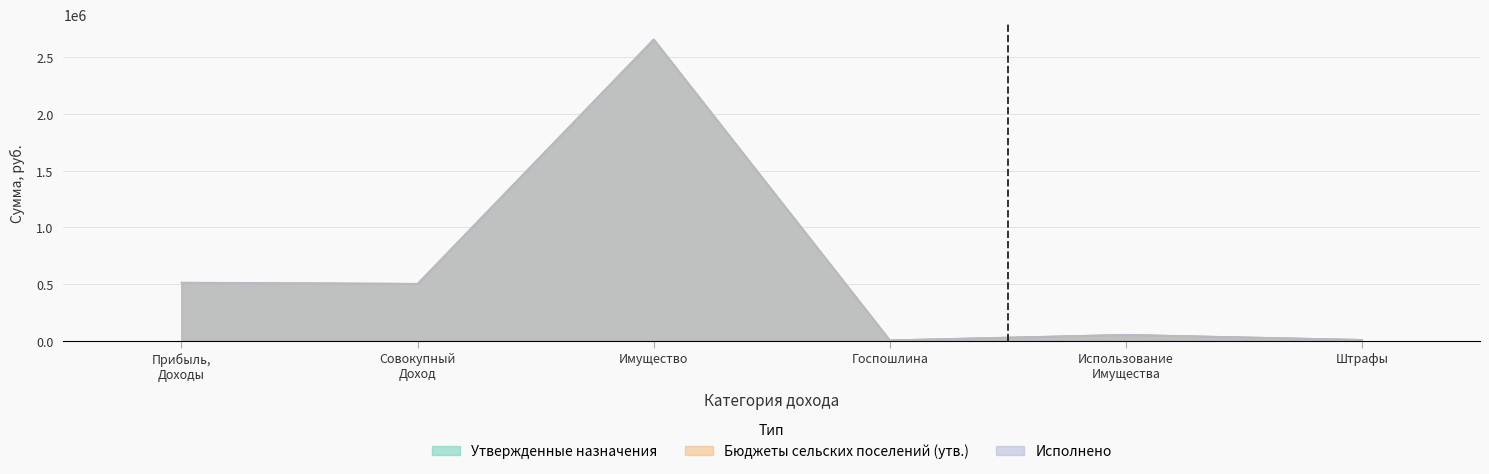

True or false: Бюджеты сельских поселений (утв.) has a value of 6140.3 at Госпошлина.

False